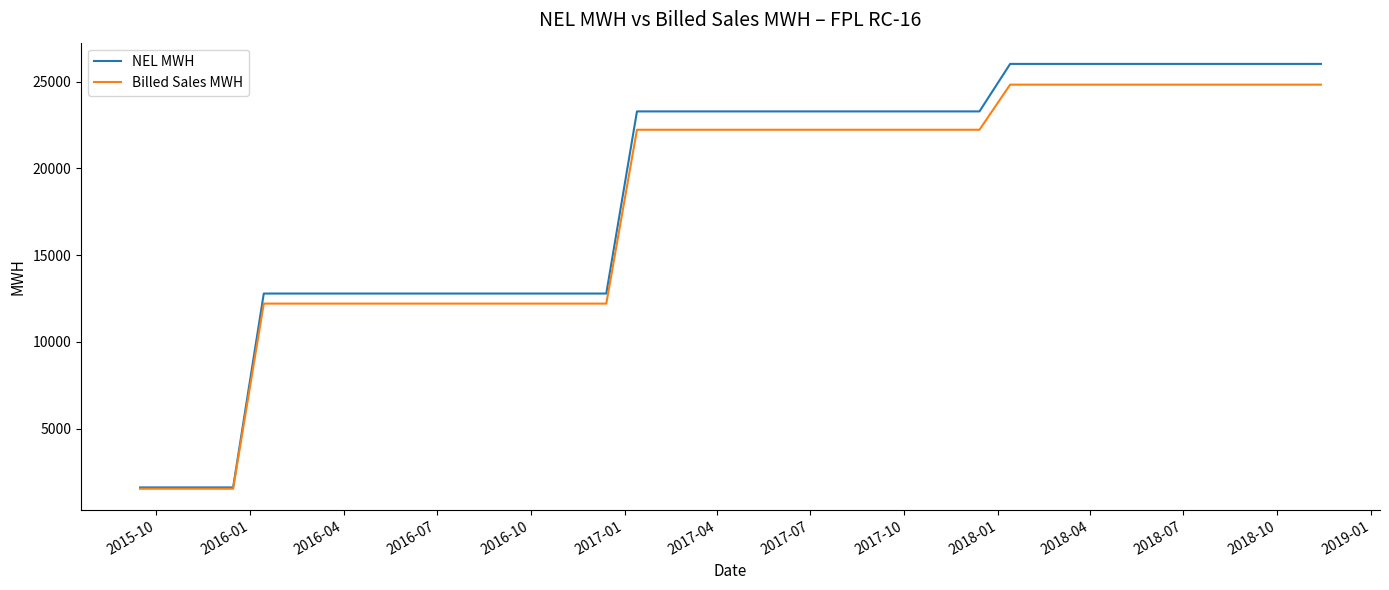

How many lines are shown in the chart?

2